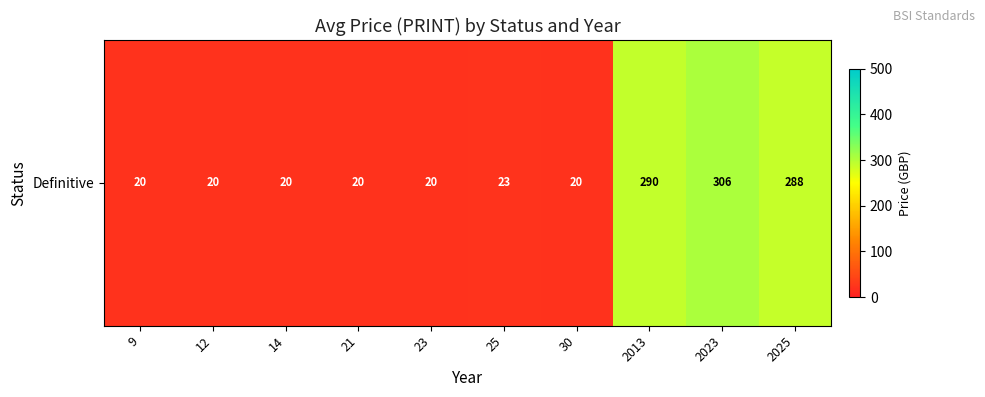

What is the change in value from 23 to 2023?

+286.0